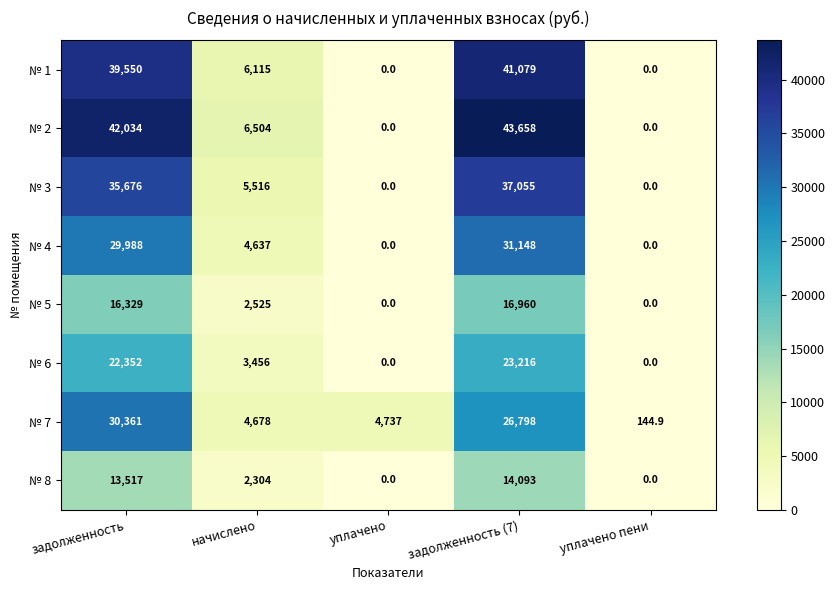

What is the highest value of the № 2 series?

43658.0